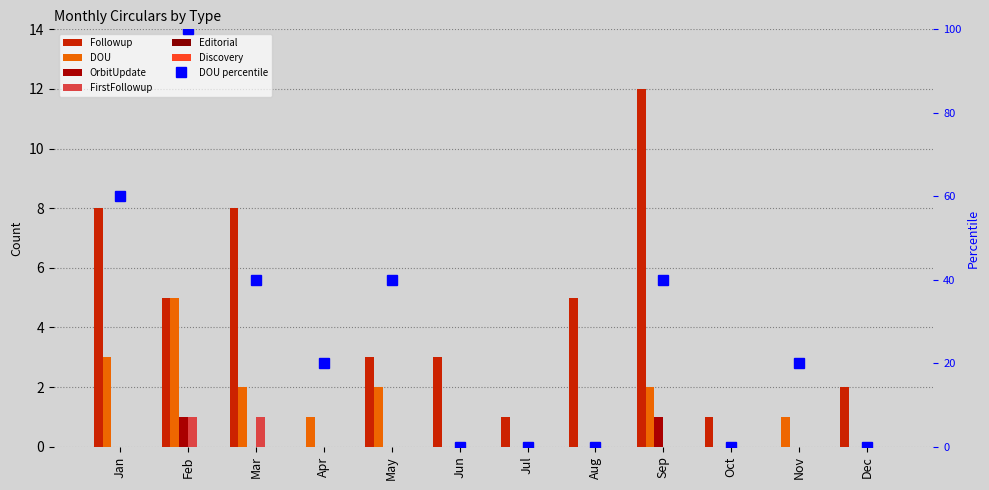

How many bars are there in total?

48